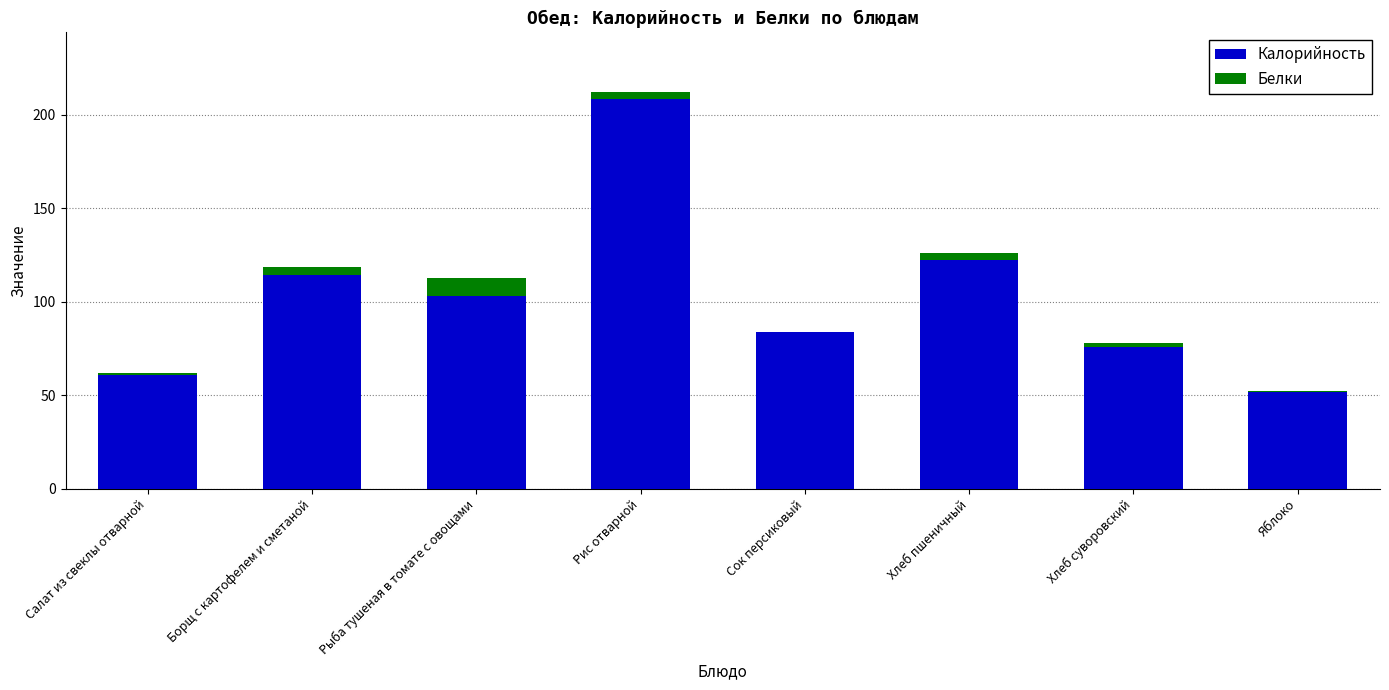

What is the sum of all Калорийность values?

820.8